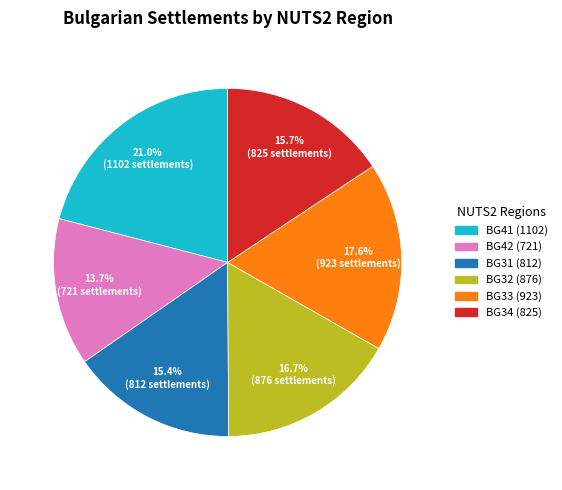

Is there a majority slice in this chart?

No